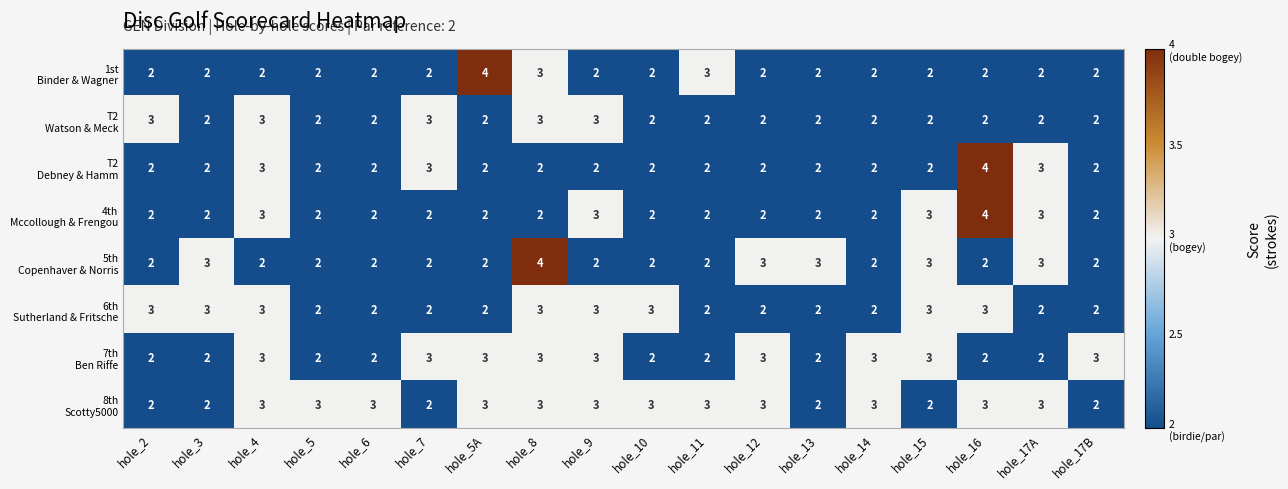

What is the greatest value displayed?

4